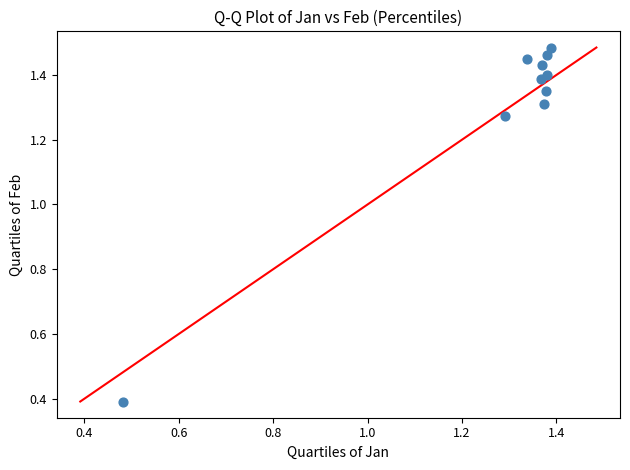

What Y value in the scatter plot is closest to 0?

0.4